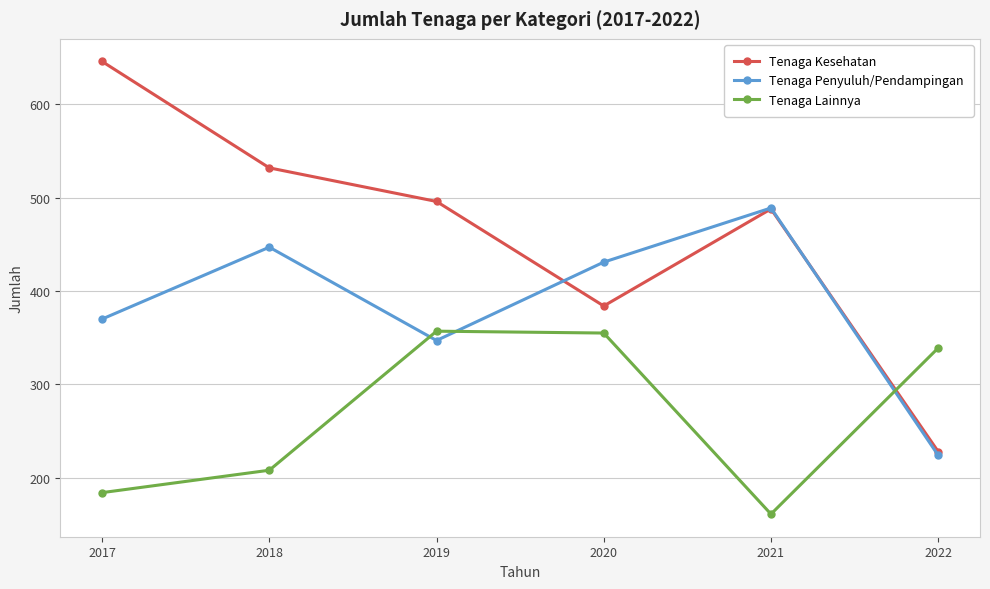

What is the sum of all Tenaga Kesehatan values?

2774